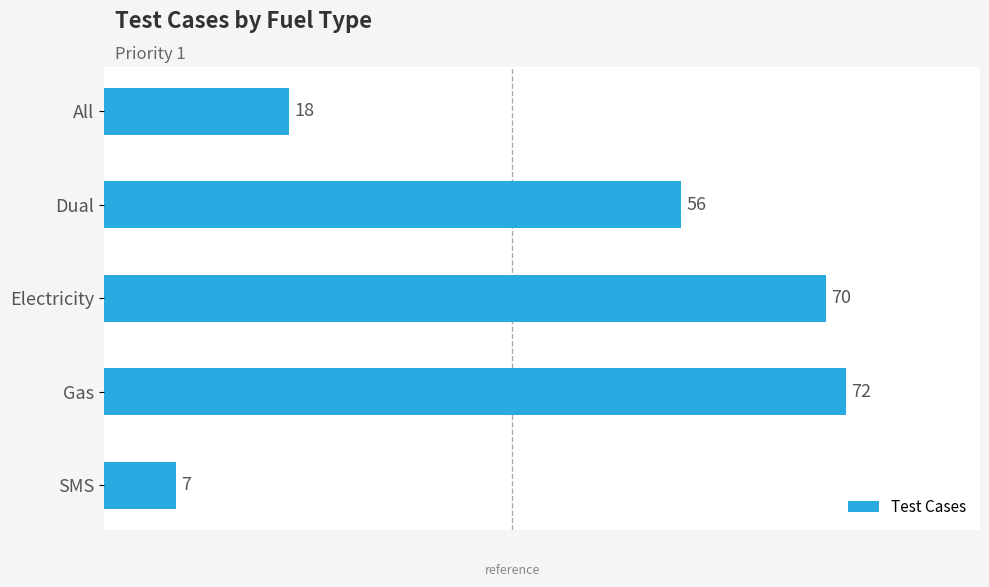

What is the sum of the values at Electricity and SMS?

77